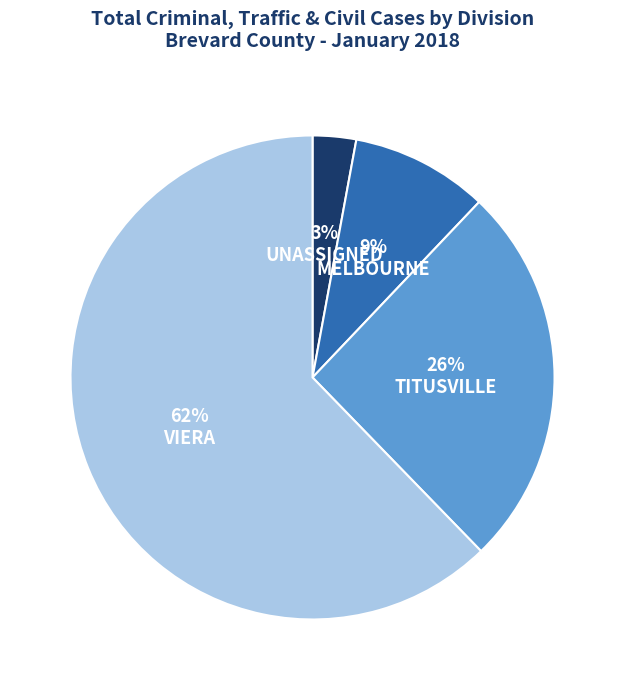

What is the smallest slice in the pie chart?

UNASSIGNED